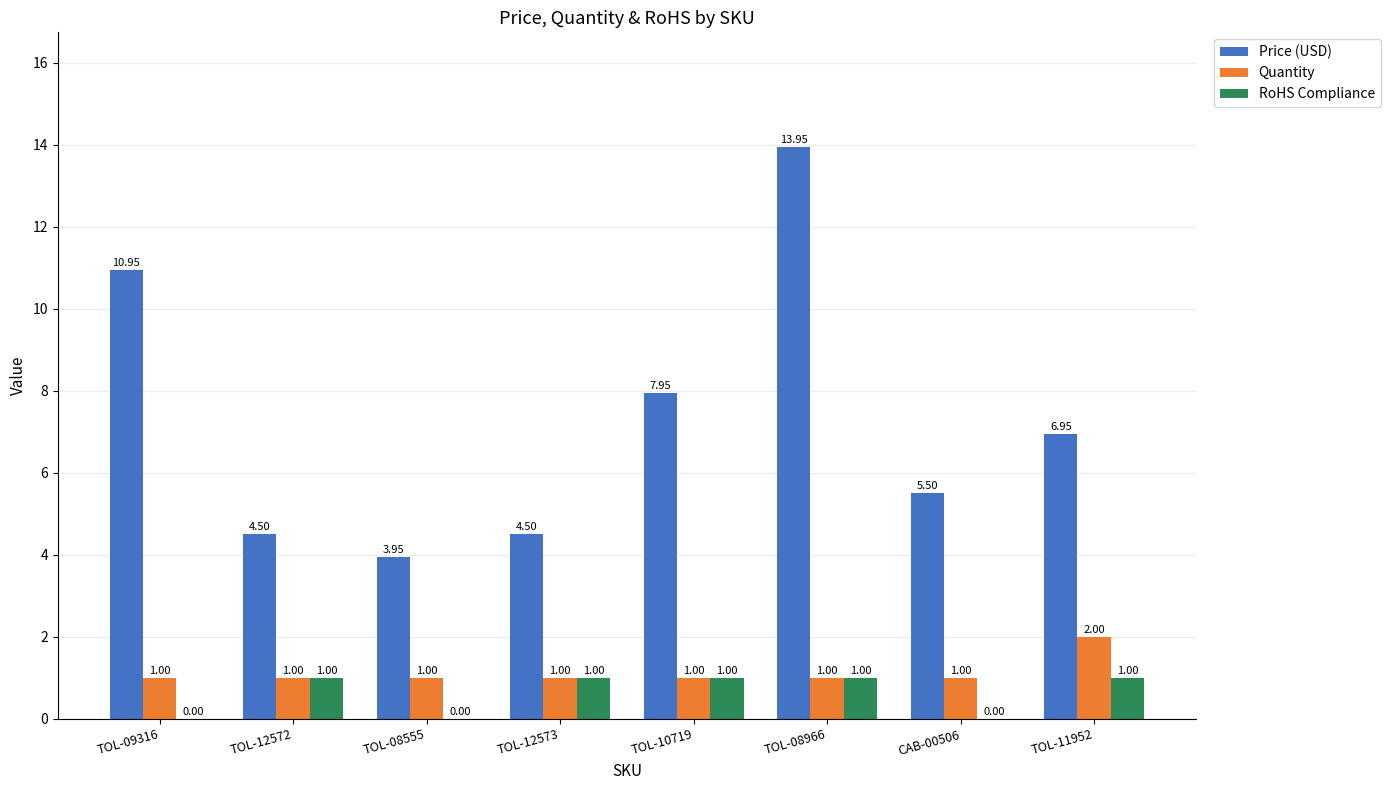

What is the sum of all Quantity values?

9.0